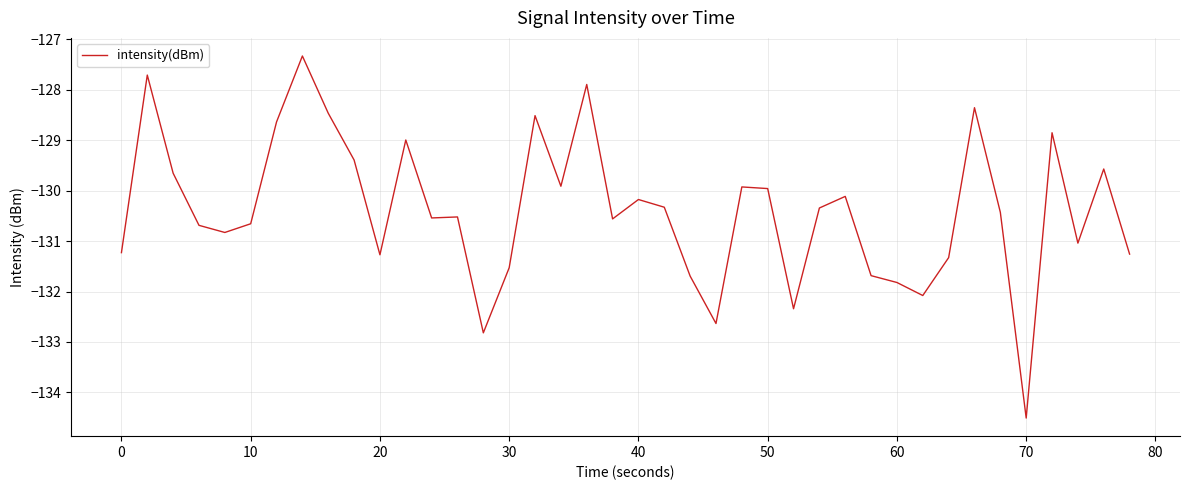

What is the greatest value displayed?

-127.3